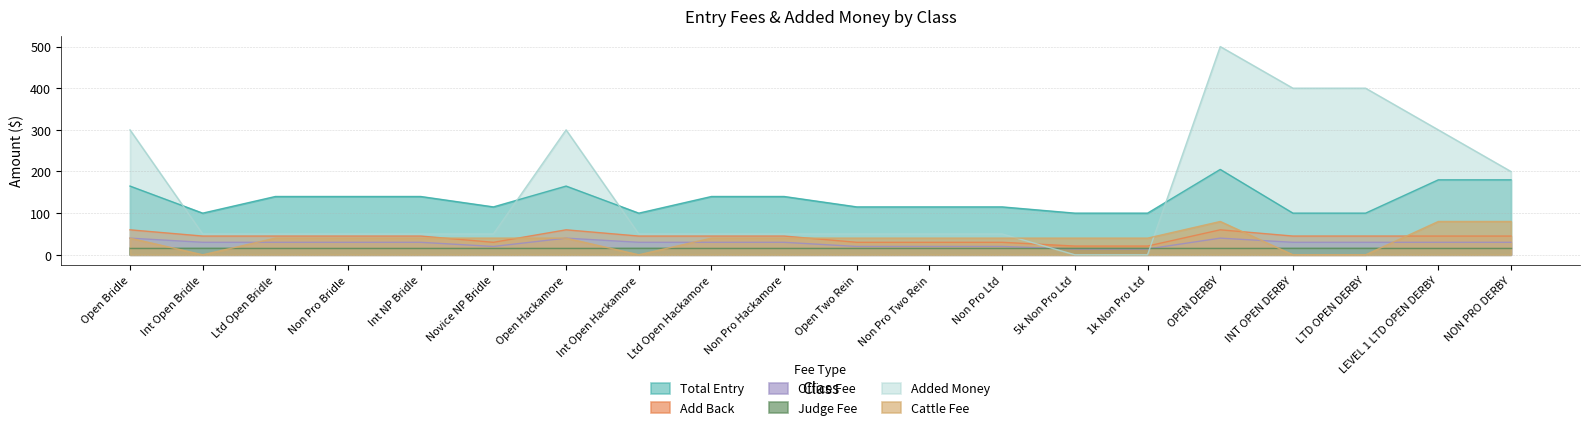

Is the value of Cattle Fee at OPEN DERBY greater than the value of Total Entry at Ltd Open Hackamore?

No